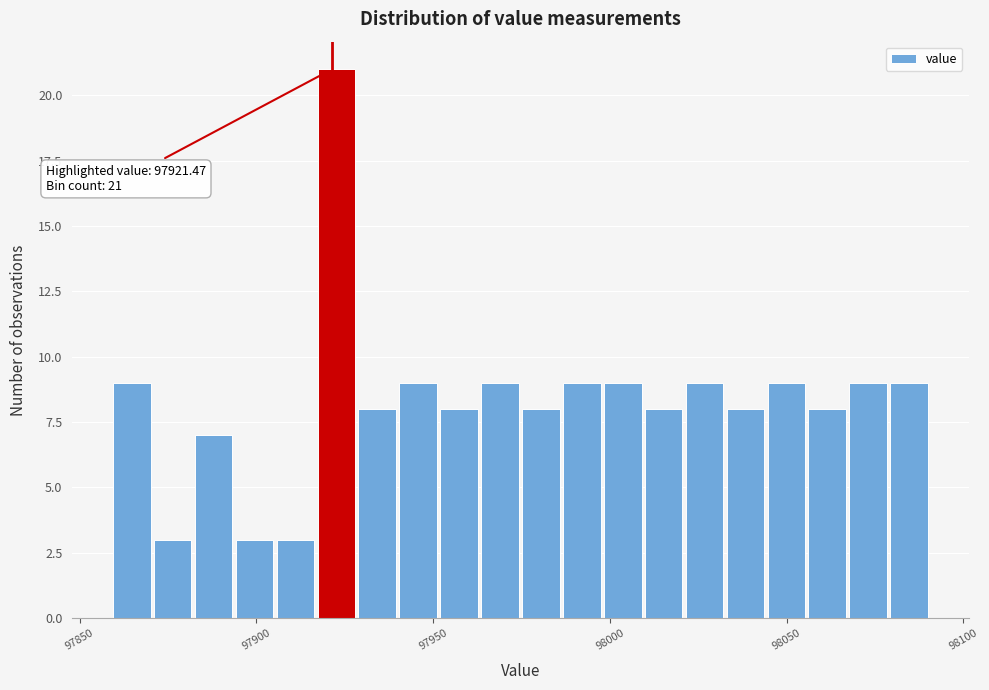

Read against the x-axis, roughly where is the centre of the tallest bar?

97925